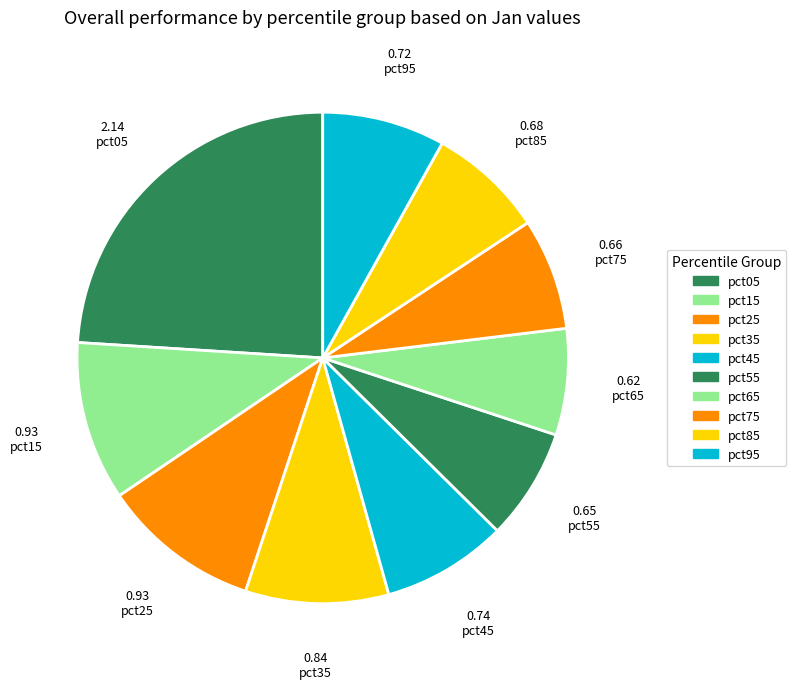

How many slices are in this pie chart?

10